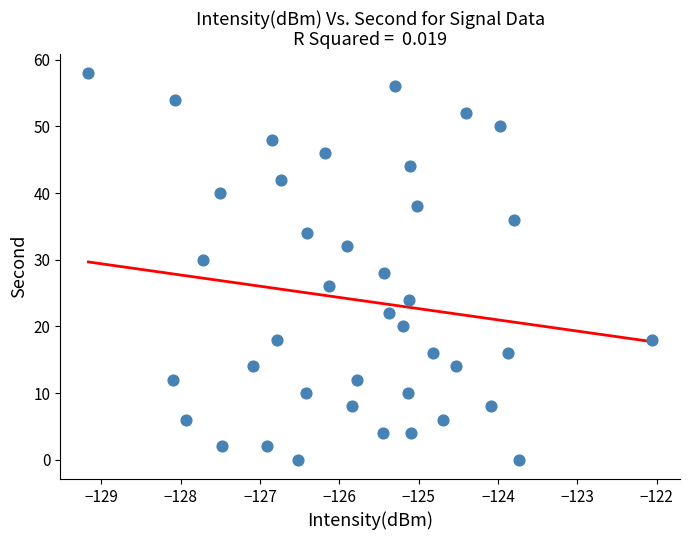

What is the range of Y values (max minus min)?

58